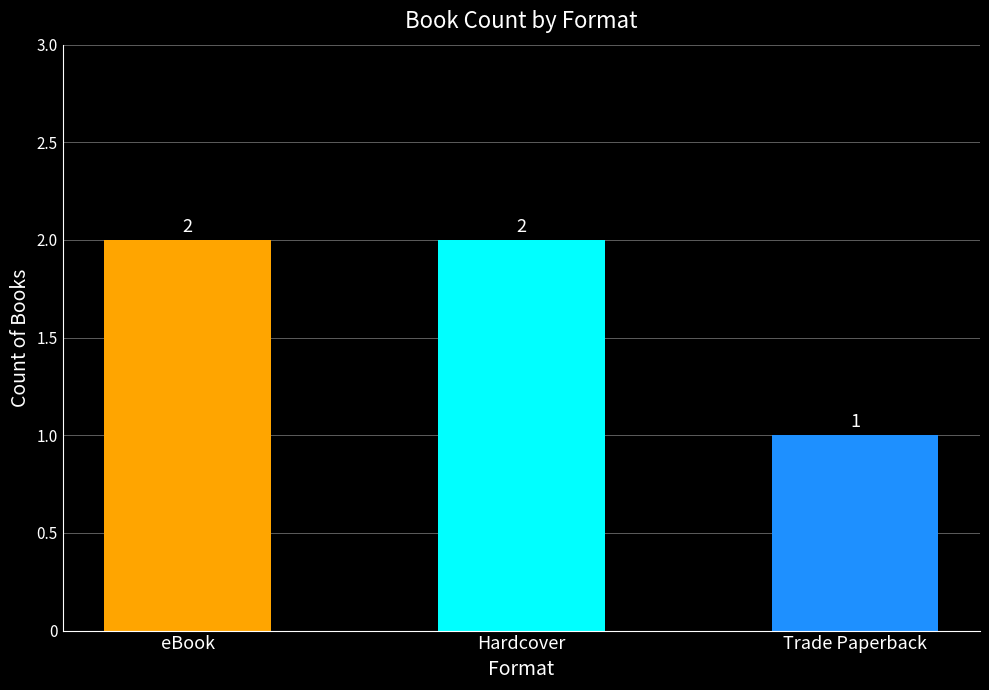

What is the sum of all values?

5